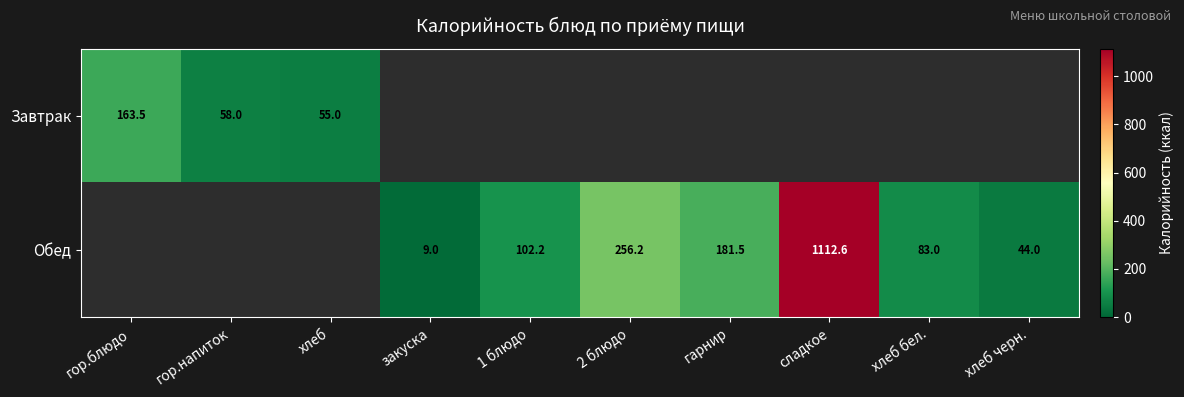

Is it true that Завтрак equals 33.5 at хлеб?

False